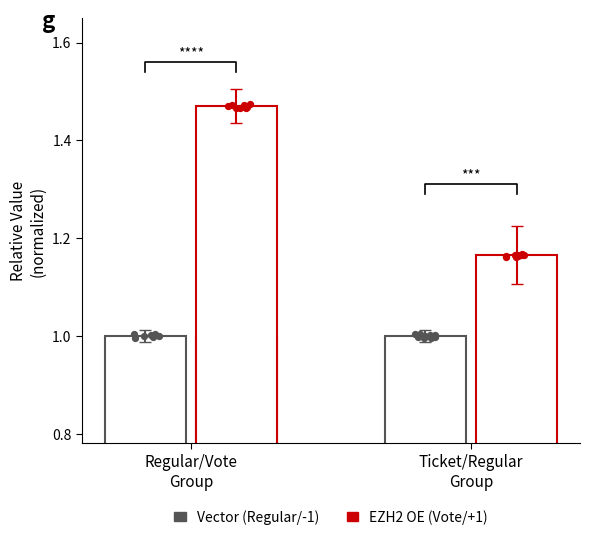

Which series reaches the minimum Y coordinate?

Vector